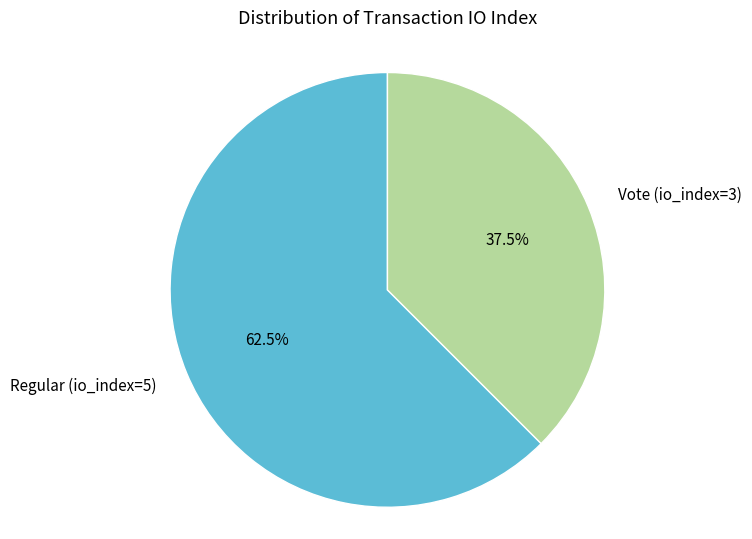

Rank the categories by value from highest to lowest.

Regular (io_index=5), Vote (io_index=3)